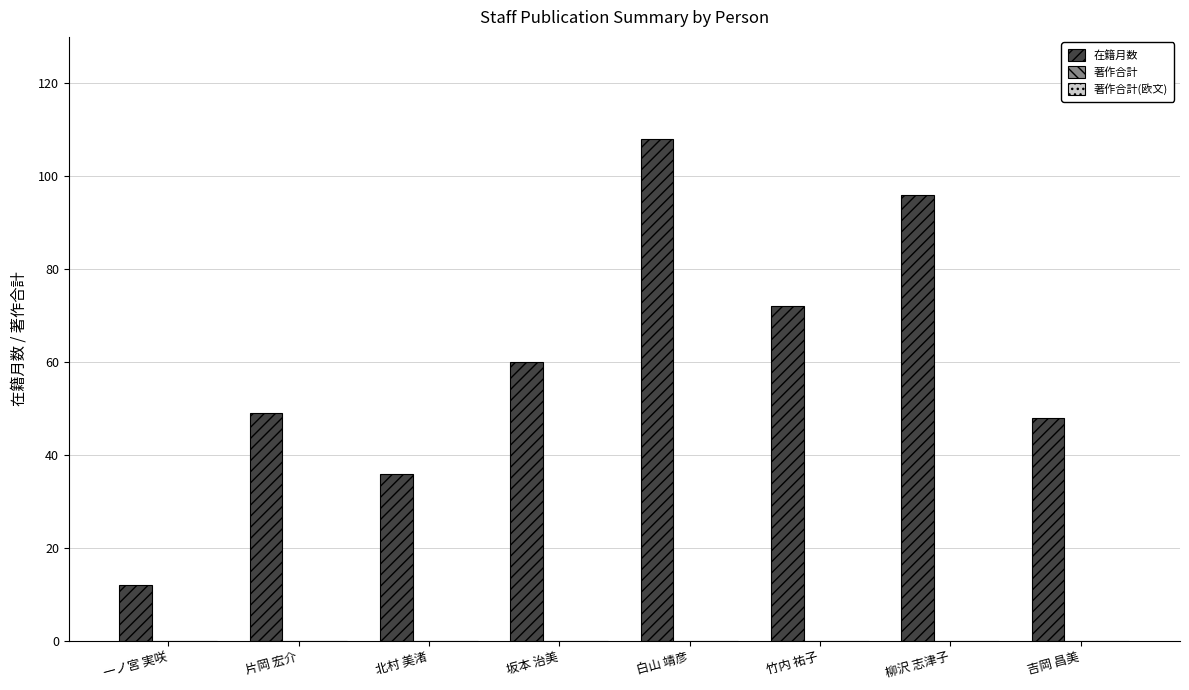

Are the bars horizontal?

No